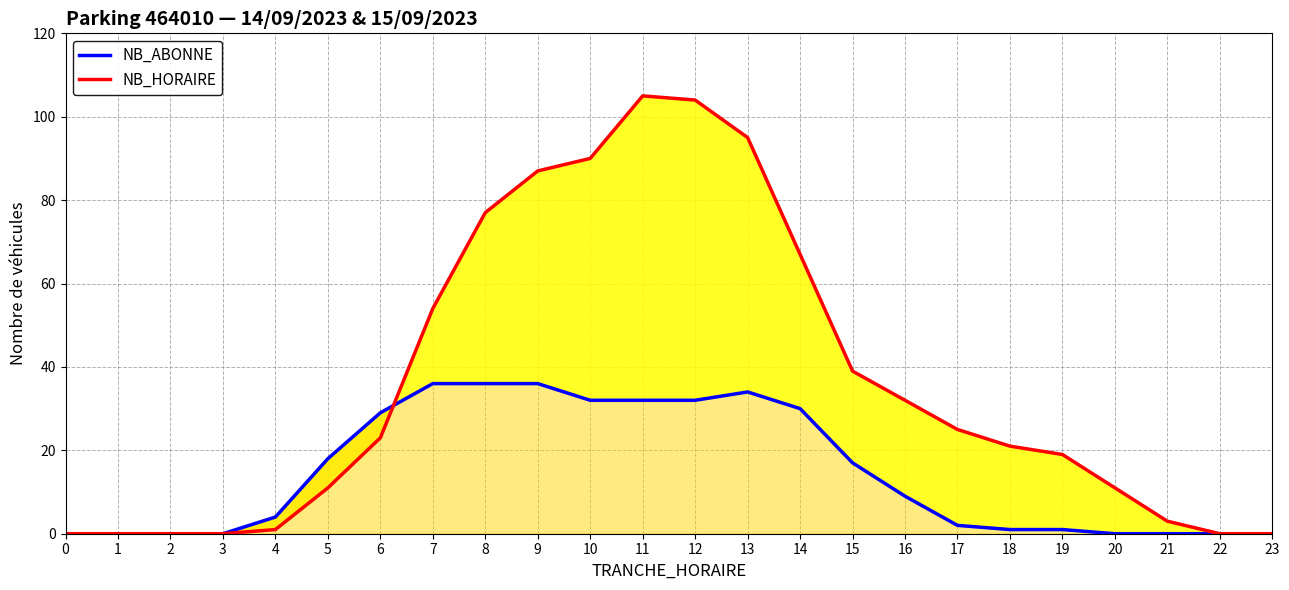

What is the difference between the maximum and second lowest values in the NB_HORAIRE series?

105